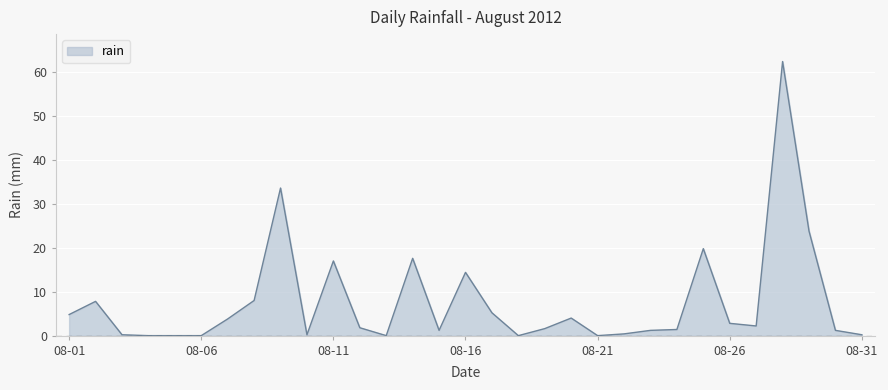

Count the number of categories in the chart.

31